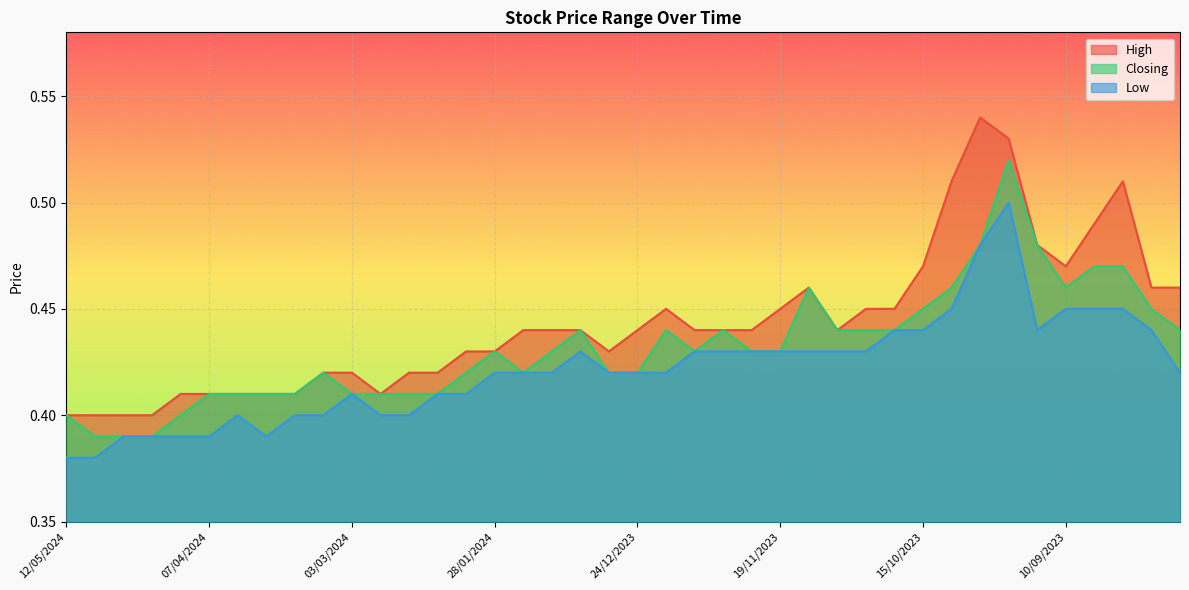

Reading left to right, transcribe all the data shown in this chart.

High: 0.4	0.4	0.4	0.4	0.4	0.4	0.4	0.4	0.4	0.4	0.4	0.4	0.4	0.4	0.4	0.4	0.4	0.4	0.4	0.4	0.4	0.5	0.4	0.4	0.4	0.5	0.5	0.4	0.5	0.5	0.5	0.5	0.5	0.5	0.5	0.5	0.5	0.5	0.5	0.5
Closing: 0.4	0.4	0.4	0.4	0.4	0.4	0.4	0.4	0.4	0.4	0.4	0.4	0.4	0.4	0.4	0.4	0.4	0.4	0.4	0.4	0.4	0.4	0.4	0.4	0.4	0.4	0.5	0.4	0.4	0.4	0.5	0.5	0.5	0.5	0.5	0.5	0.5	0.5	0.5	0.4
Low: 0.4	0.4	0.4	0.4	0.4	0.4	0.4	0.4	0.4	0.4	0.4	0.4	0.4	0.4	0.4	0.4	0.4	0.4	0.4	0.4	0.4	0.4	0.4	0.4	0.4	0.4	0.4	0.4	0.4	0.4	0.4	0.5	0.5	0.5	0.4	0.5	0.5	0.5	0.4	0.4